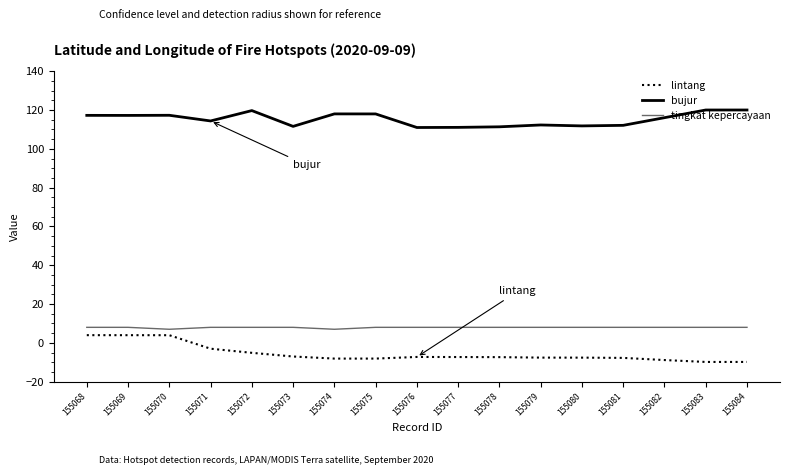

What is the sum of the tingkat kepercayaan values at 155084 and 155081?

16.0